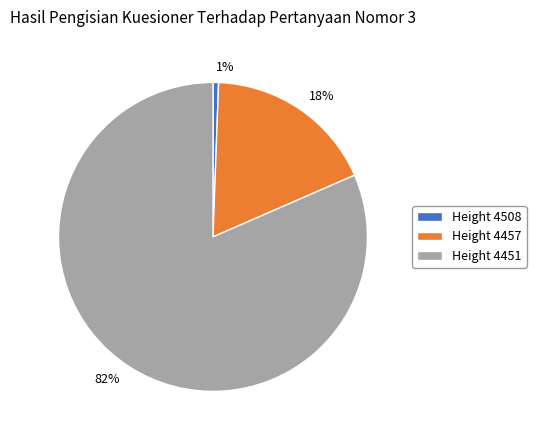

To the nearest percent, what portion does 18% represent?

18%